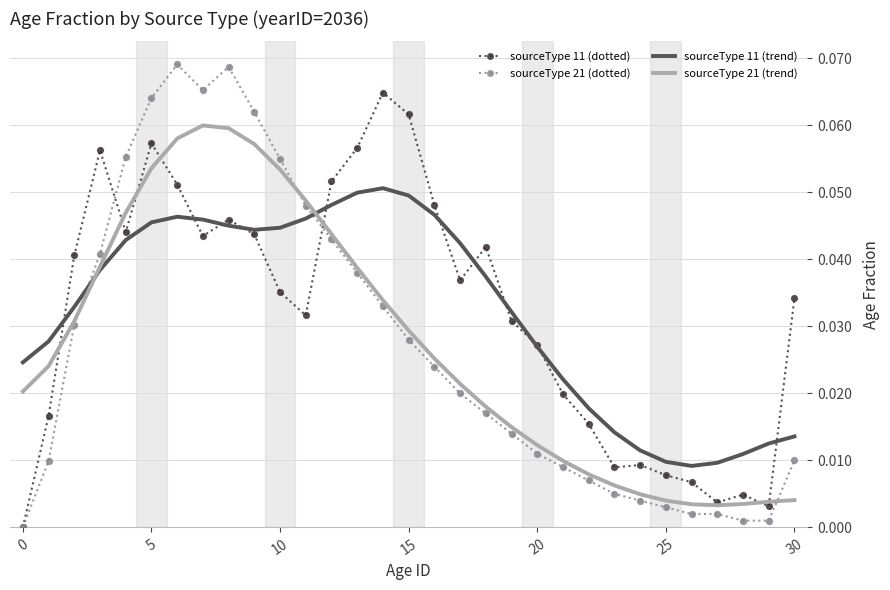

What are all the series names shown in the legend?

sourceType 11 (dotted), sourceType 21 (dotted), sourceType 11 (trend), sourceType 21 (trend)